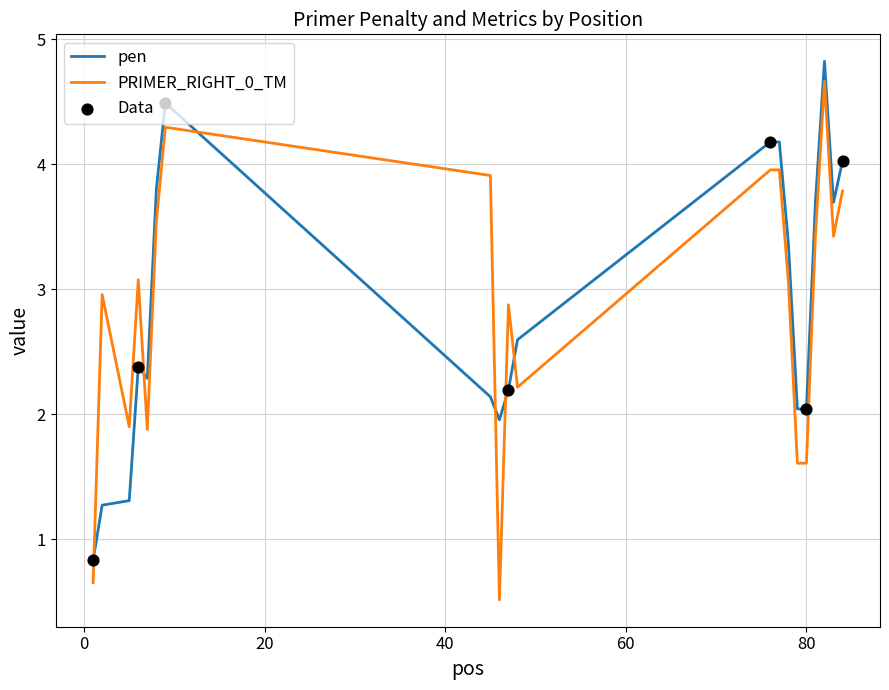

Which series has the widest spread of values?

PRIMER_RIGHT_0_TM